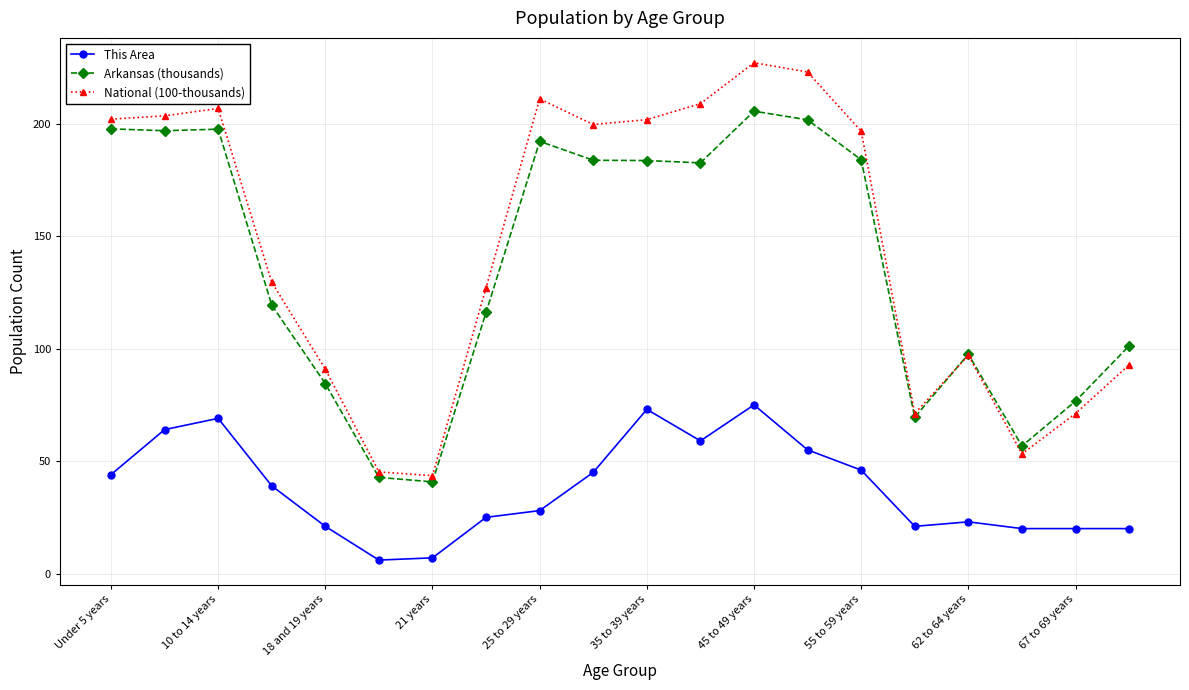

True or false: National (100-thousands) and This Area cross at least once.

False